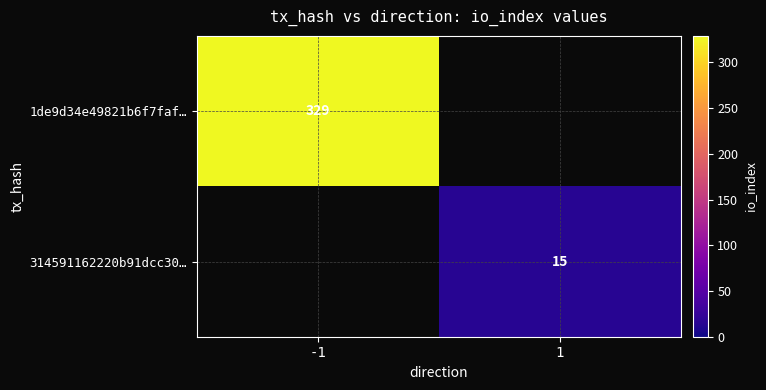

True or false: 314591162220b91dcc30… has a value of 4 at 1.

False